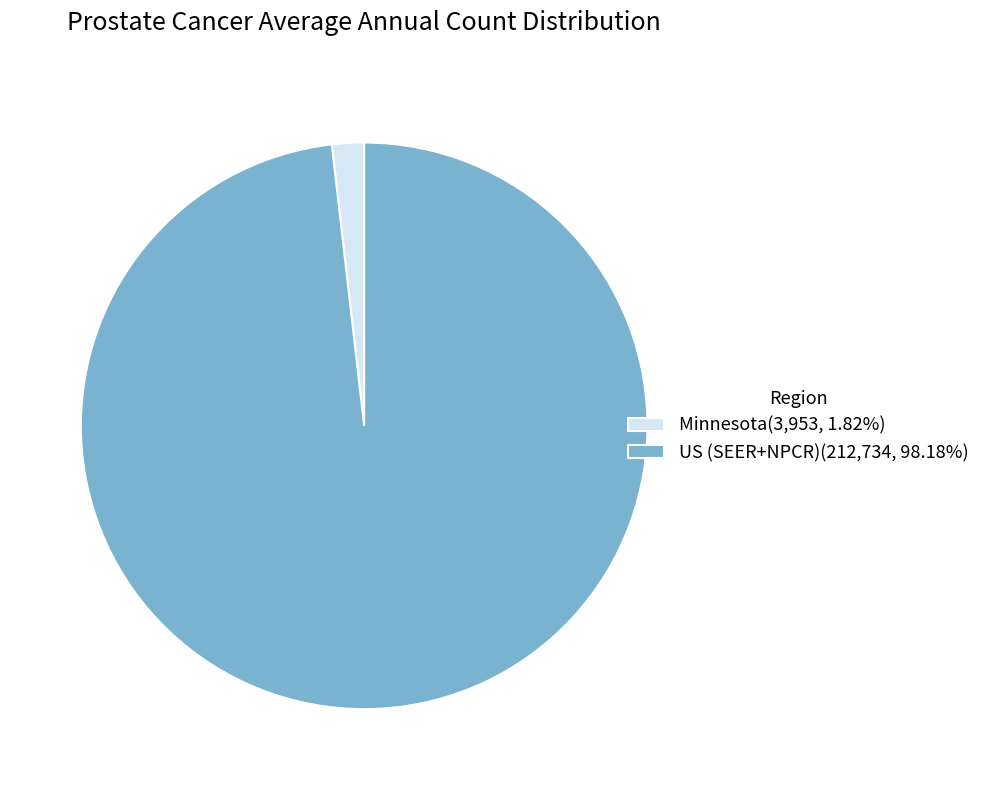

Is there any slice that represents more than half of the pie?

Yes